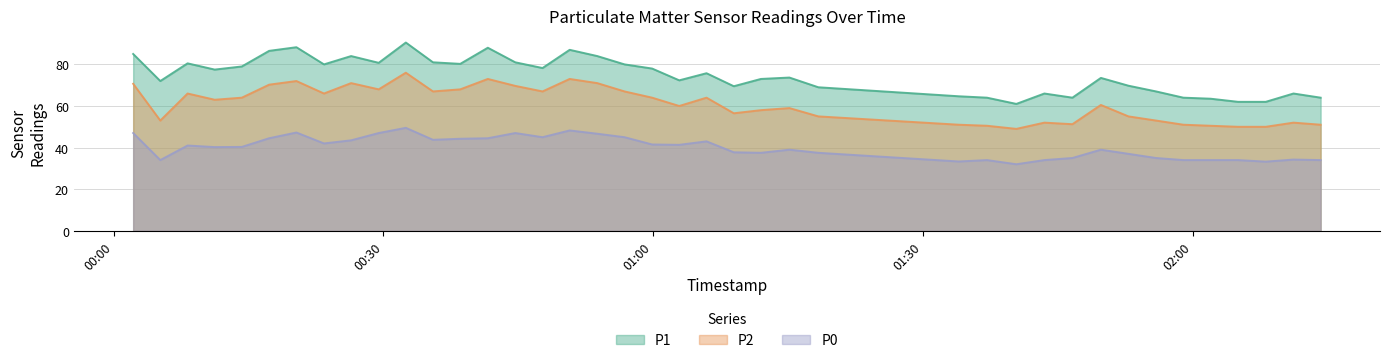

Is the value of P1 at 2023-05-10T00:47:42 greater than the value of P0 at 2023-05-10T01:55:55?

Yes